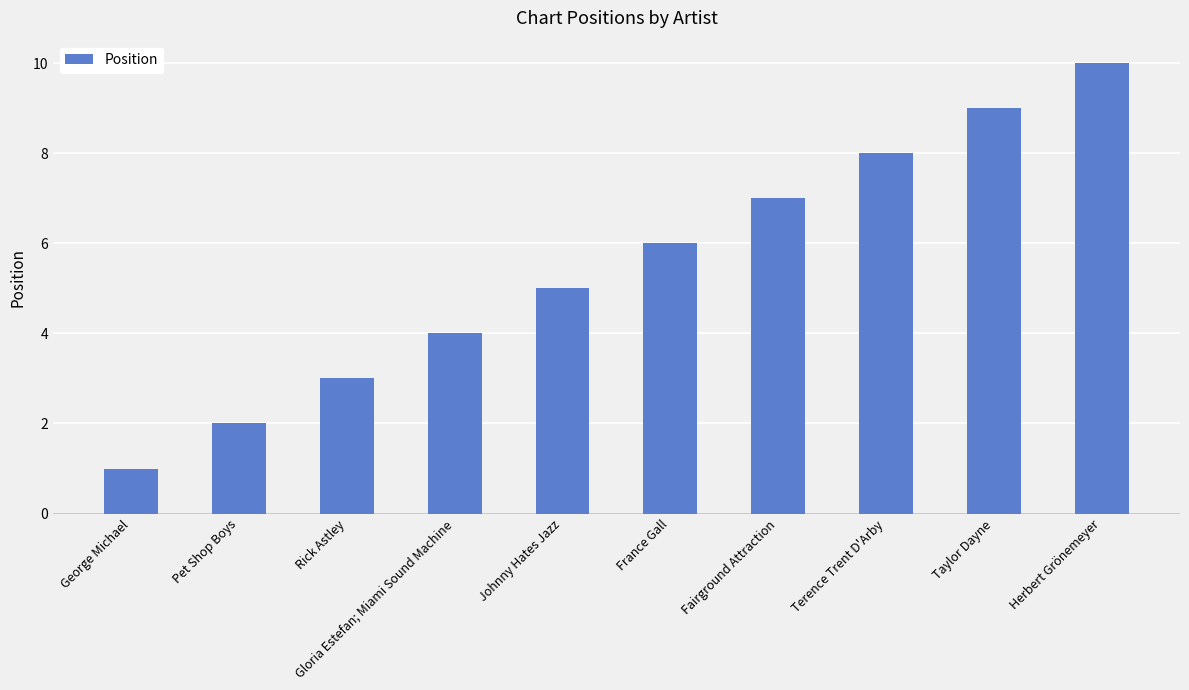

What is the maximum value shown in the chart?

10